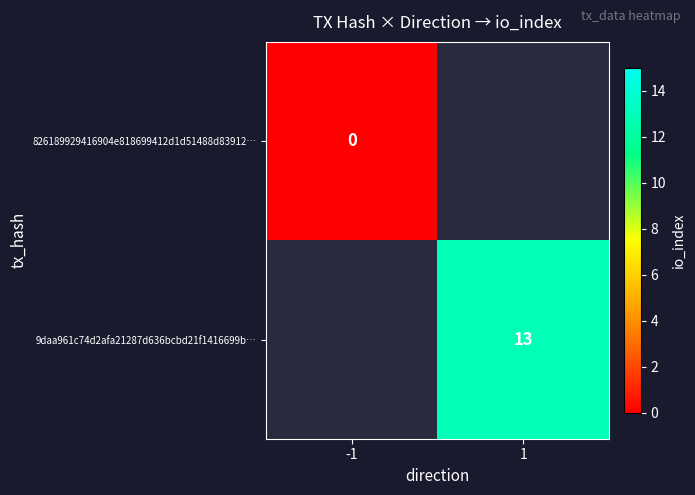

The 9daa961c74d2afa21287d636bcbd21f1416699b… series shows 21 at 1. True or false?

False